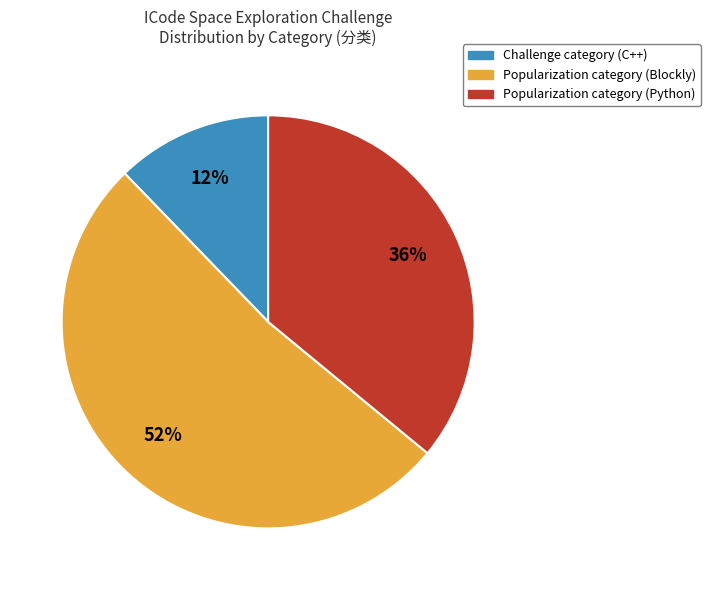

How many slices are in this pie chart?

3